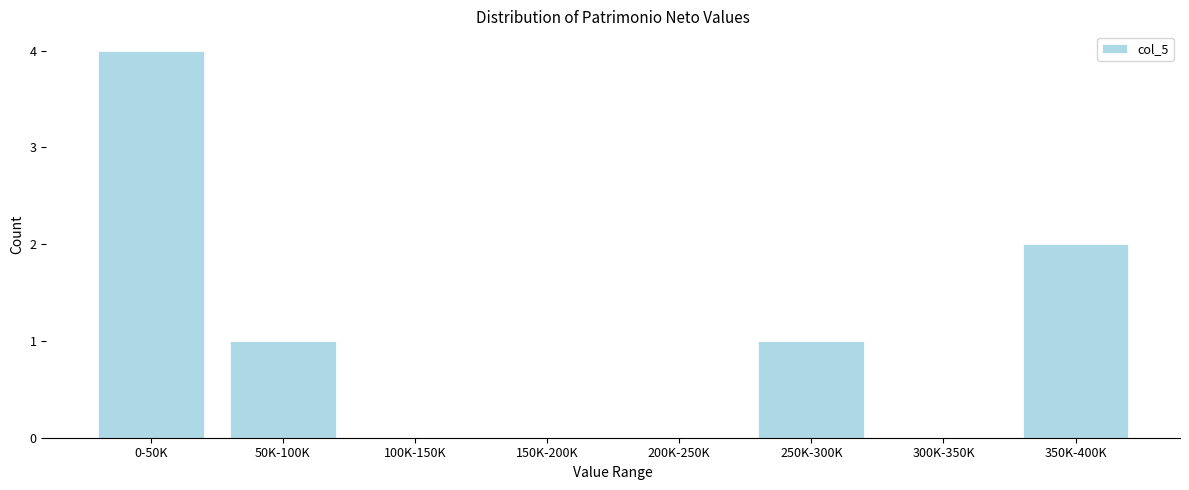

Reading right to left, extract all data points from this chart.

350K-400K=2	300K-350K=0	250K-300K=1	200K-250K=0	150K-200K=0	100K-150K=0	50K-100K=1	0-50K=4